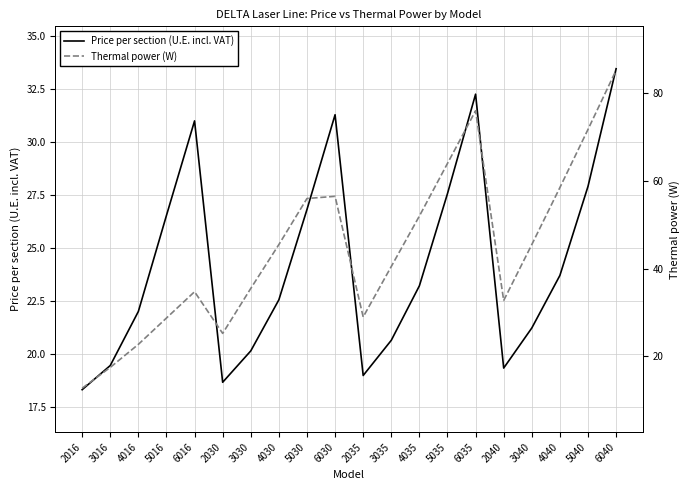

What is the difference between the Price per section (U.E. incl. VAT) values at 5040 and 2030?

9.2